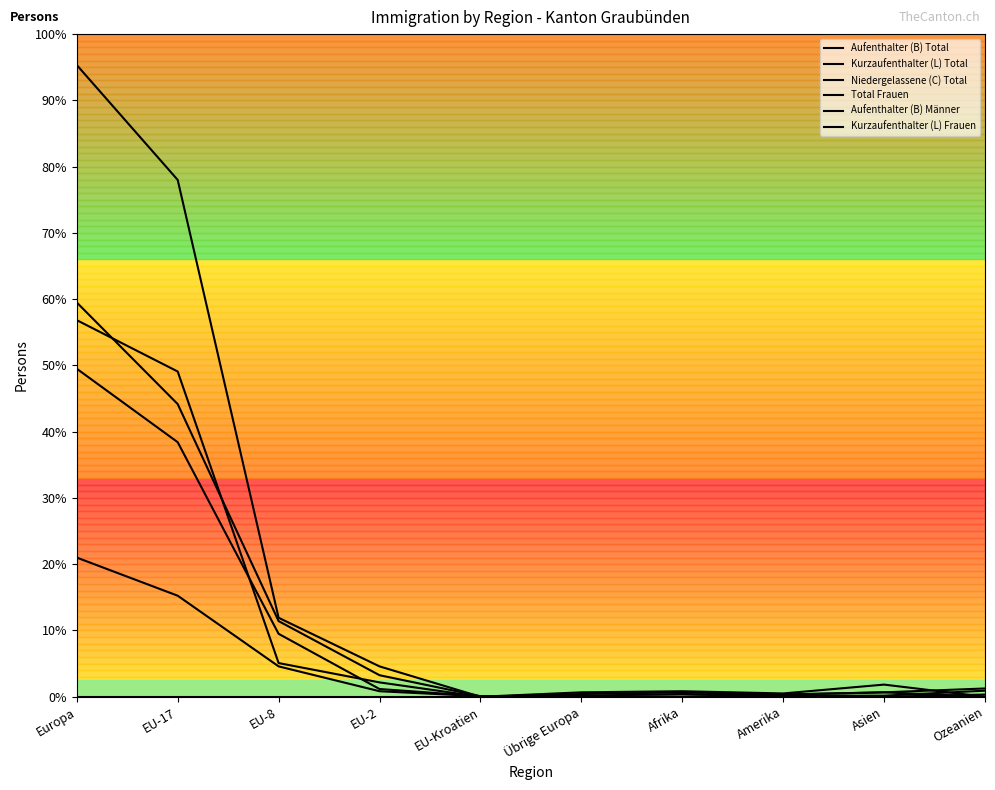

At which label does Aufenthalter (B) Total first exceed 22?

Europa